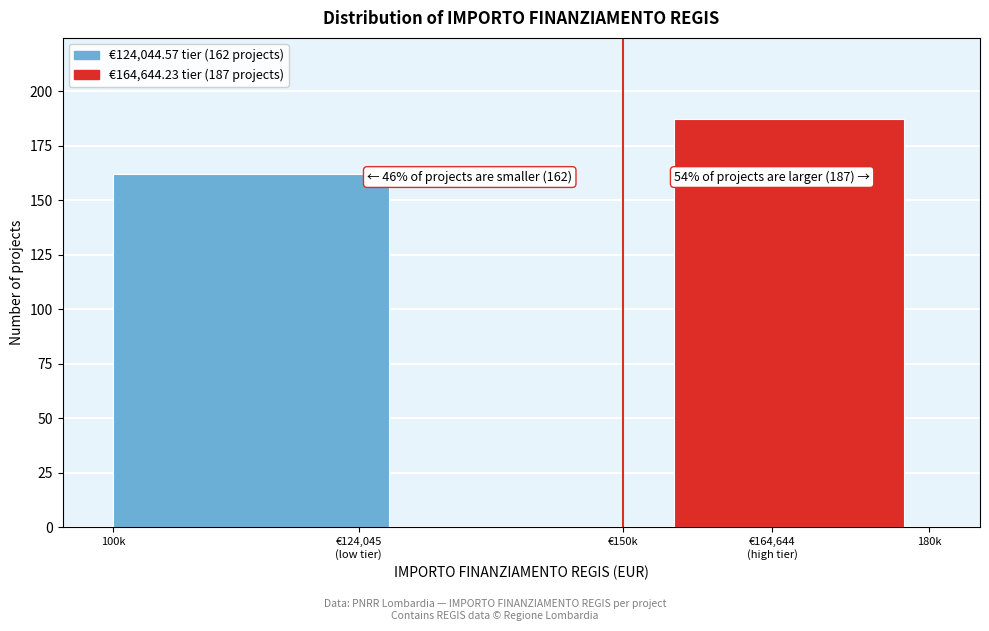

What is the sum of all values?

349